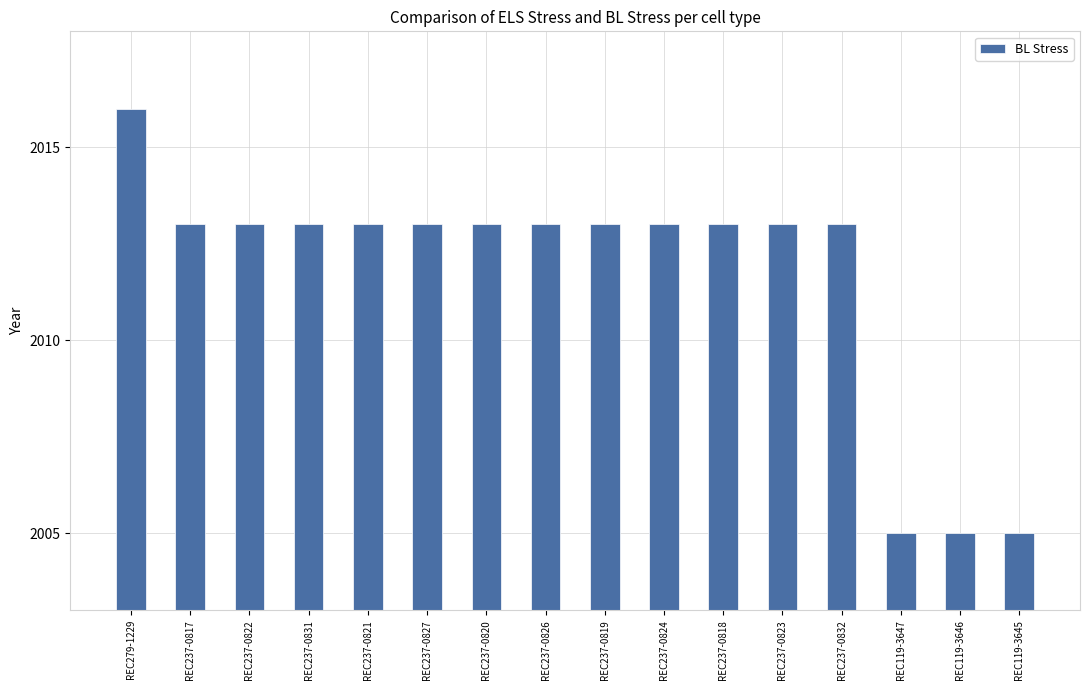

What is the label of the 13th bar from the left?

REC237-0832